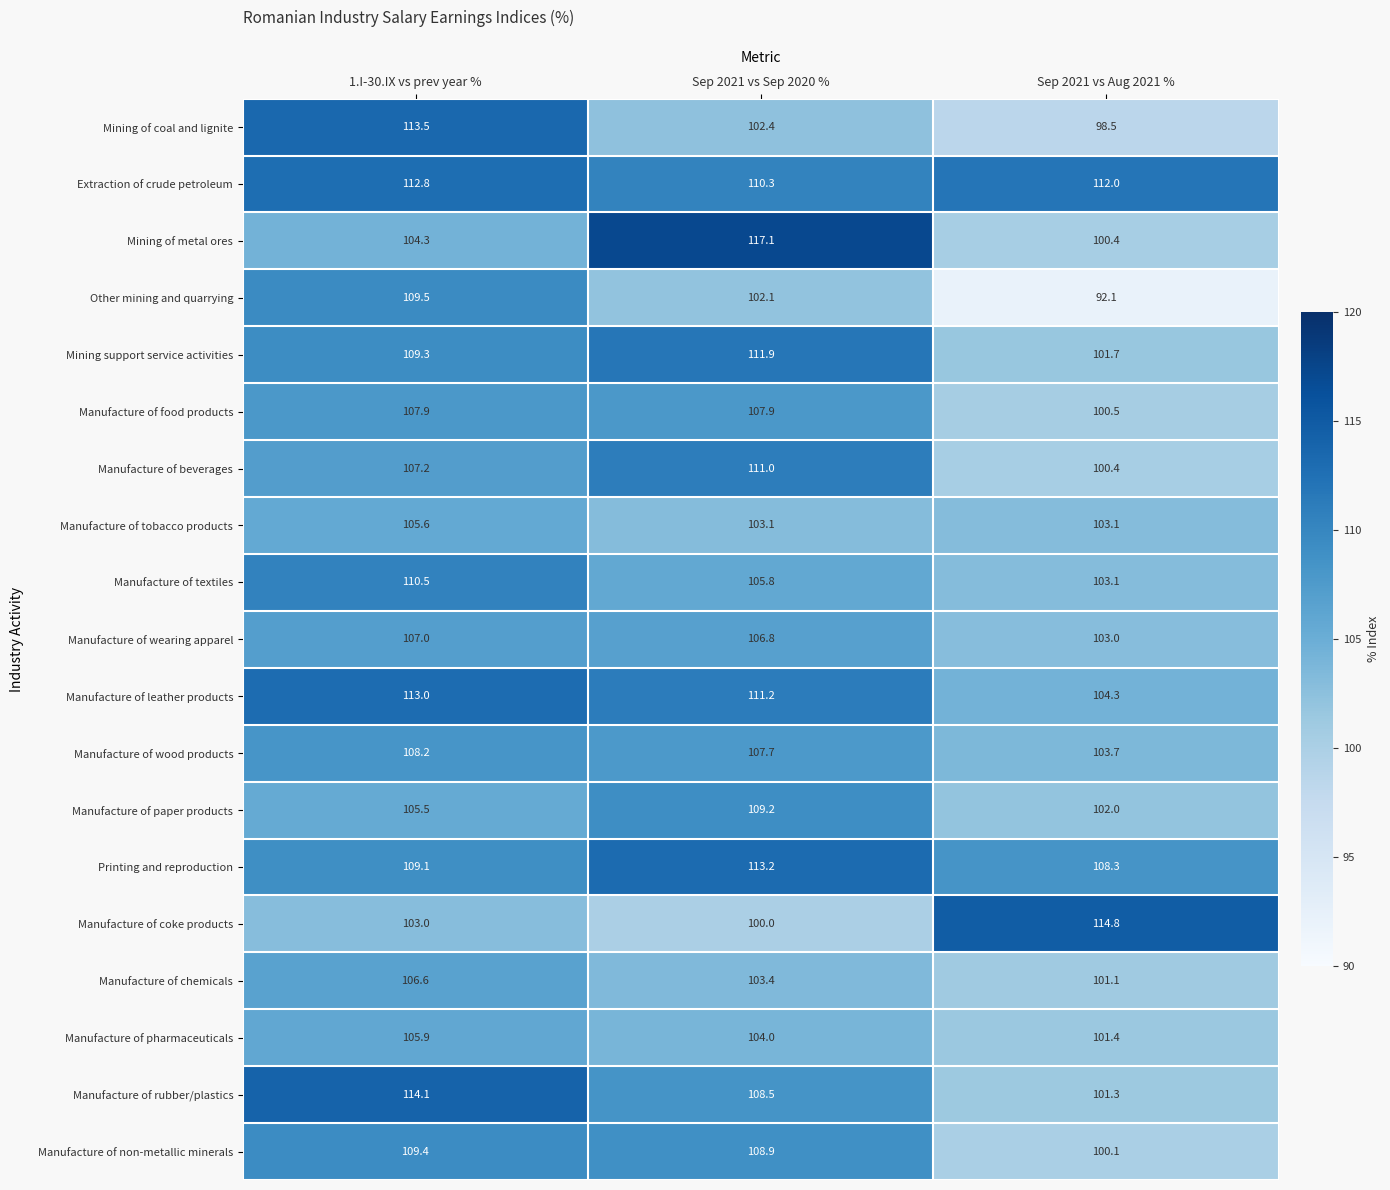

At 1.I-30.IX vs prev year %, list the series in order from smallest to largest.

Manufacture of coke products, Mining of metal ores, Manufacture of paper products, Manufacture of tobacco products, Manufacture of pharmaceuticals, Manufacture of chemicals, Manufacture of wearing apparel, Manufacture of beverages, Manufacture of food products, Manufacture of wood products, Printing and reproduction, Mining support service activities, Manufacture of non-metallic minerals, Other mining and quarrying, Manufacture of textiles, Extraction of crude petroleum, Manufacture of leather products, Mining of coal and lignite, Manufacture of rubber/plastics